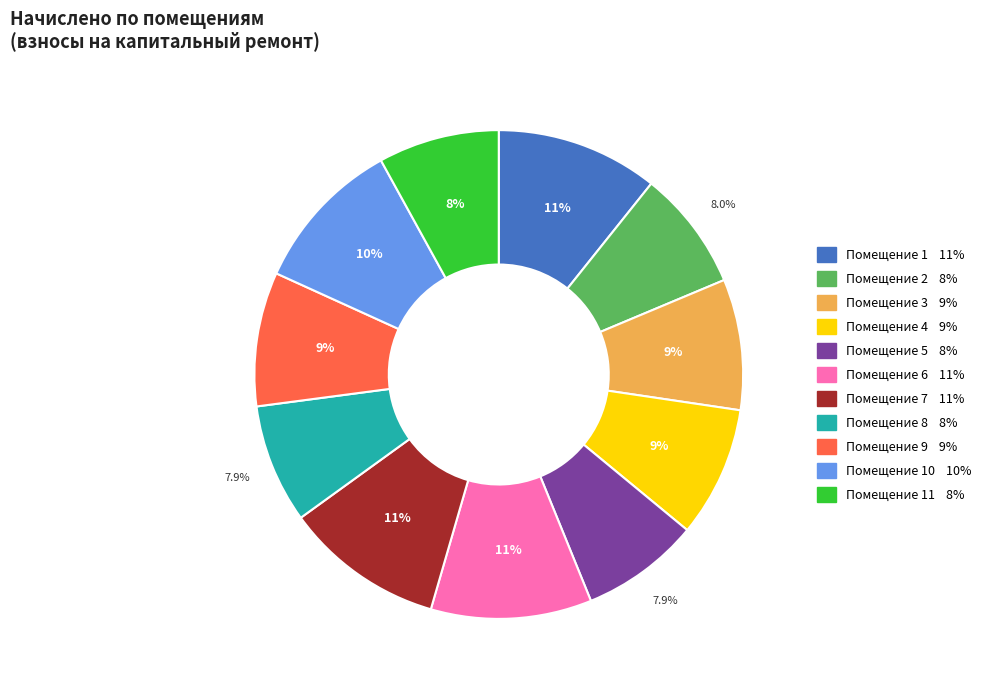

Is there a majority slice in this chart?

No